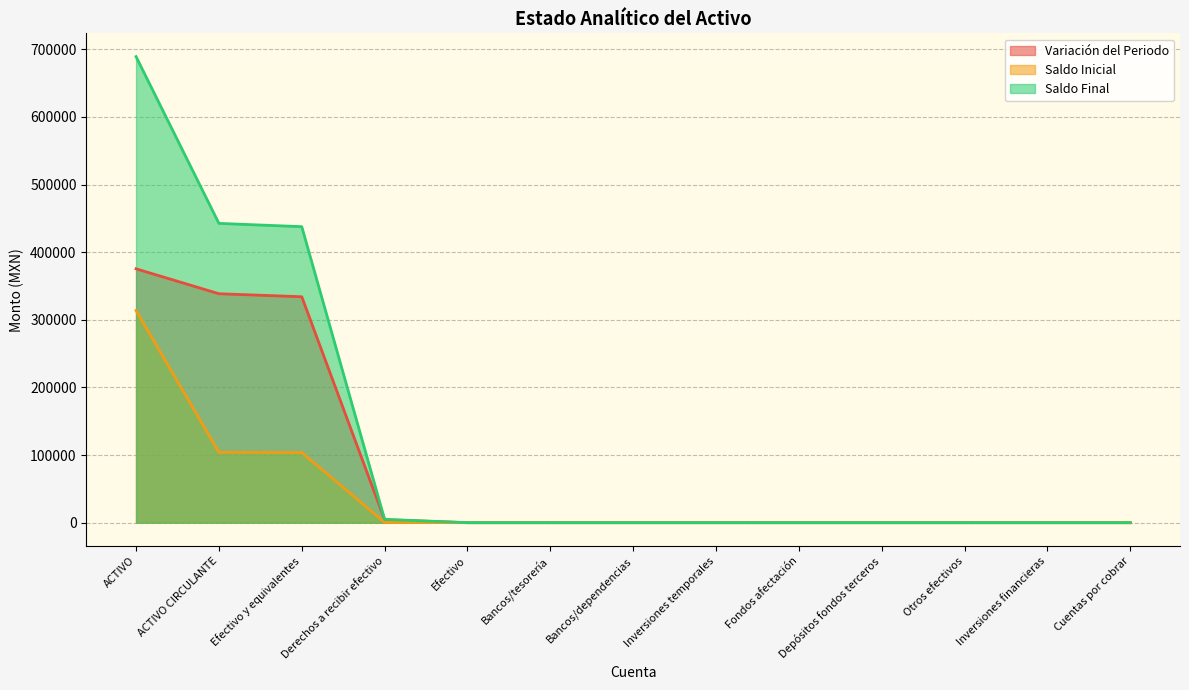

Reading right to left, list all the values displayed in this chart.

Variación del Periodo: 0.0	0.0	0.0	0.0	0.0	0.0	0.0	0.0	0.0	4459.5	334110.5	338569.9	375432.4
Saldo Inicial: 0.0	0.0	0.0	0.0	0.0	0.0	0.0	0.0	0.0	409.6	103635.7	104045.3	313766.7
Saldo Final: 0.0	0.0	0.0	0.0	0.0	0.0	0.0	0.0	0.0	4869.1	437746.2	442615.2	689199.2